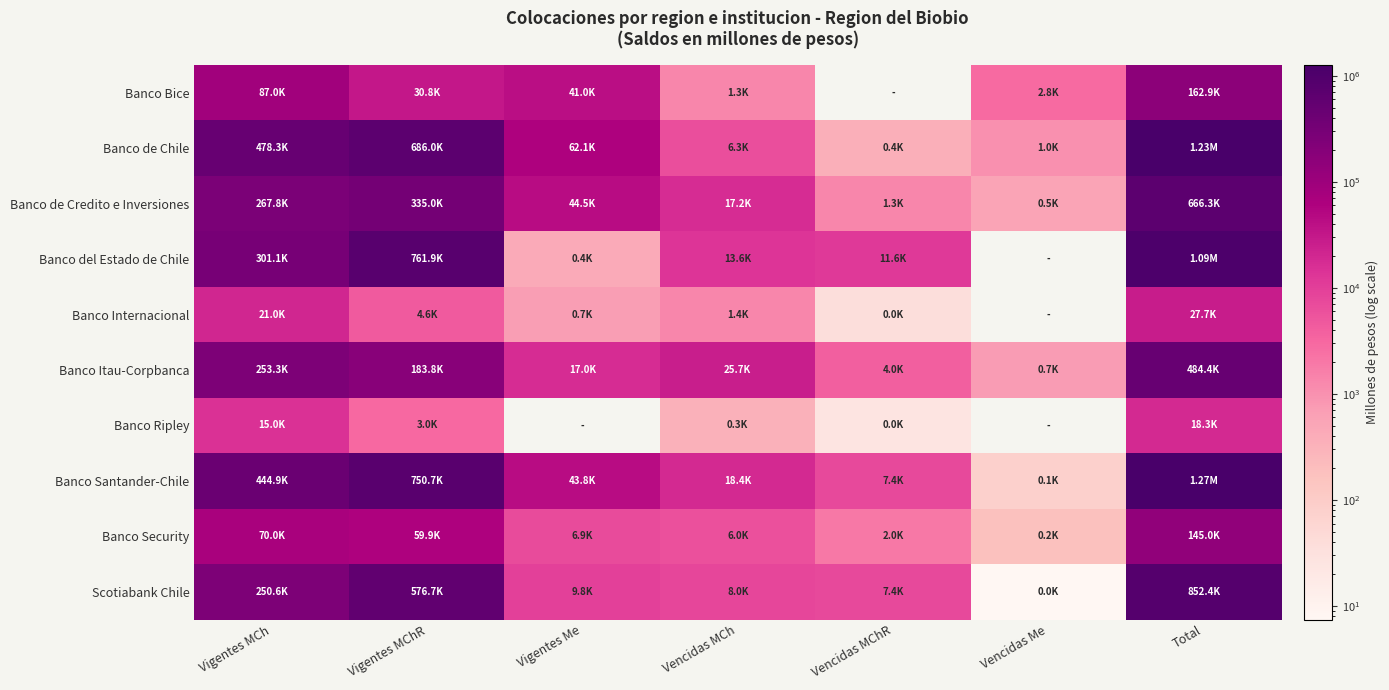

Reading left to right, extract all data points from this chart.

Banco Bice: Vigentes MCh=86971.8	Vigentes MChR=30807.8	Vigentes Me=41006.7	Vencidas MCh=1320.8	Vencidas MChR=0.0	Vencidas Me=2808.4	Total=162915.5
Banco de Chile: Vigentes MCh=478258.4	Vigentes MChR=686026.2	Vigentes Me=62115.4	Vencidas MCh=6307.7	Vencidas MChR=357.0	Vencidas Me=1035.4	Total=1234100.1
Banco de Credito e Inversiones: Vigentes MCh=267751.7	Vigentes MChR=334955.7	Vigentes Me=44517.6	Vencidas MCh=17182.0	Vencidas MChR=1317.0	Vencidas Me=548.2	Total=666272.2
Banco del Estado de Chile: Vigentes MCh=301075.7	Vigentes MChR=761932.3	Vigentes Me=445.7	Vencidas MCh=13552.3	Vencidas MChR=11645.4	Vencidas Me=0.0	Total=1088651.4
Banco Internacional: Vigentes MCh=20952.5	Vigentes MChR=4619.8	Vigentes Me=686.8	Vencidas MCh=1372.3	Vencidas MChR=37.8	Vencidas Me=0.0	Total=27669.2
Banco Itau-Corpbanca: Vigentes MCh=253266.3	Vigentes MChR=183833.2	Vigentes Me=16963.5	Vencidas MCh=25672.5	Vencidas MChR=3990.5	Vencidas Me=718.6	Total=484444.7
Banco Ripley: Vigentes MCh=15029.3	Vigentes MChR=2960.8	Vigentes Me=0.0	Vencidas MCh=330.5	Vencidas MChR=25.3	Vencidas Me=0.0	Total=18345.9
Banco Santander-Chile: Vigentes MCh=444868.7	Vigentes MChR=750749.9	Vigentes Me=43791.5	Vencidas MCh=18357.3	Vencidas MChR=7407.4	Vencidas Me=80.9	Total=1265255.7
Banco Security: Vigentes MCh=69974.4	Vigentes MChR=59932.6	Vigentes Me=6910.4	Vencidas MCh=6028.9	Vencidas MChR=2007.2	Vencidas Me=182.2	Total=145035.7
Scotiabank Chile: Vigentes MCh=250644.7	Vigentes MChR=576711.1	Vigentes Me=9754.1	Vencidas MCh=7957.8	Vencidas MChR=7368.8	Vencidas Me=7.4	Total=852443.9